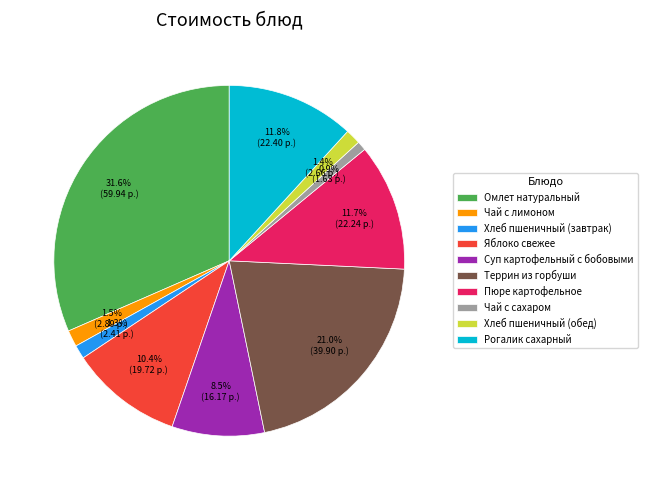

How many segments does this pie chart have?

10